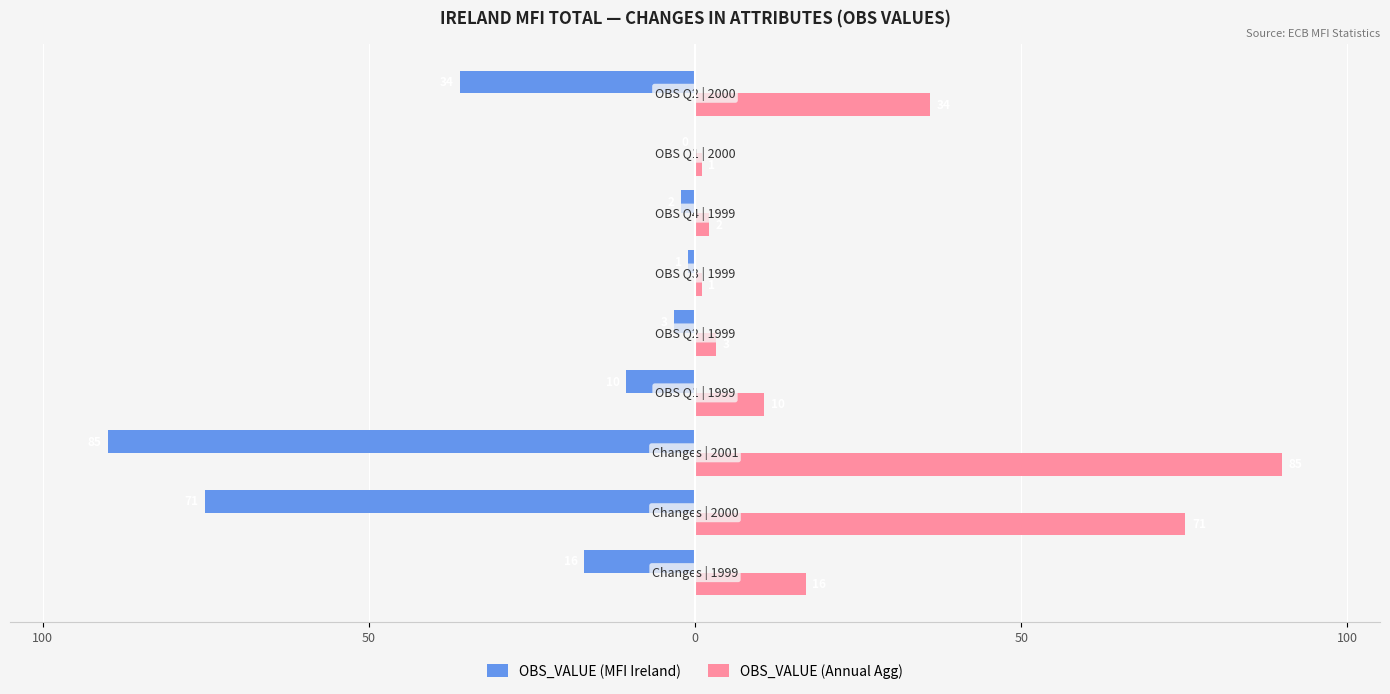

What is the value of the OBS_VALUE (MFI Ireland) bar at the 3rd from the left?

-90.0